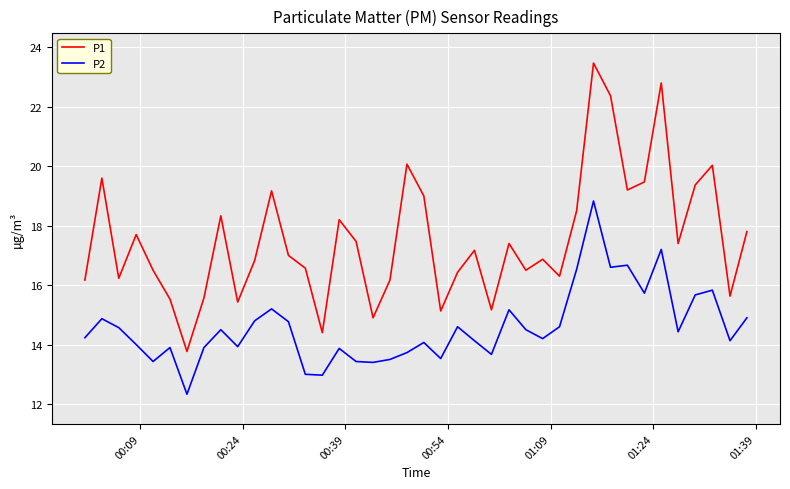

Which series has the largest total across all categories?

P1